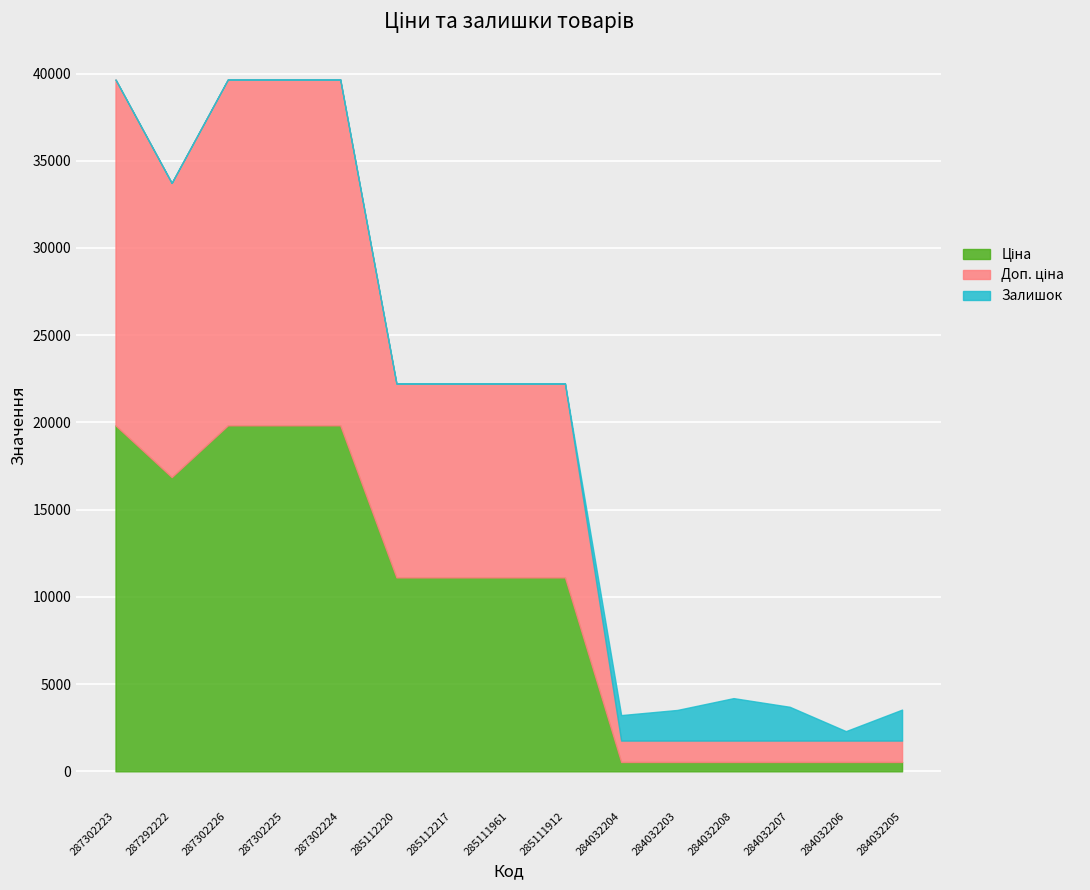

True or false: Доп. ціна has a value of 19831.1 at 287302226.

True